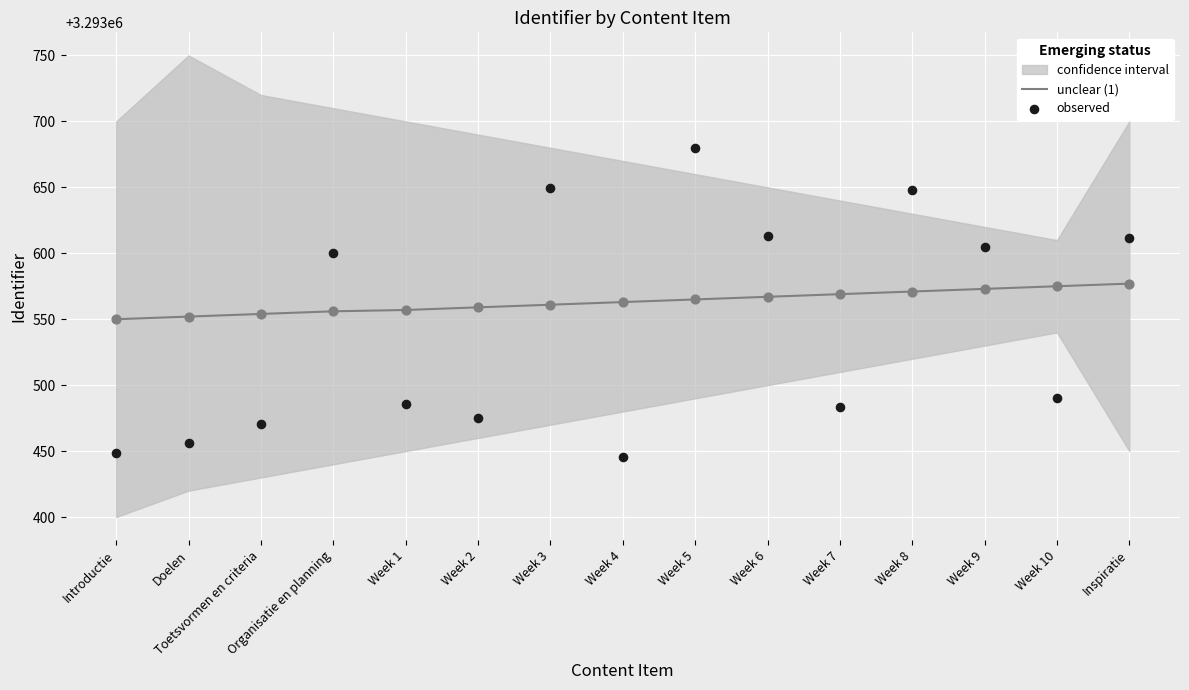

At which category is the sum across all series the highest?

Week 5